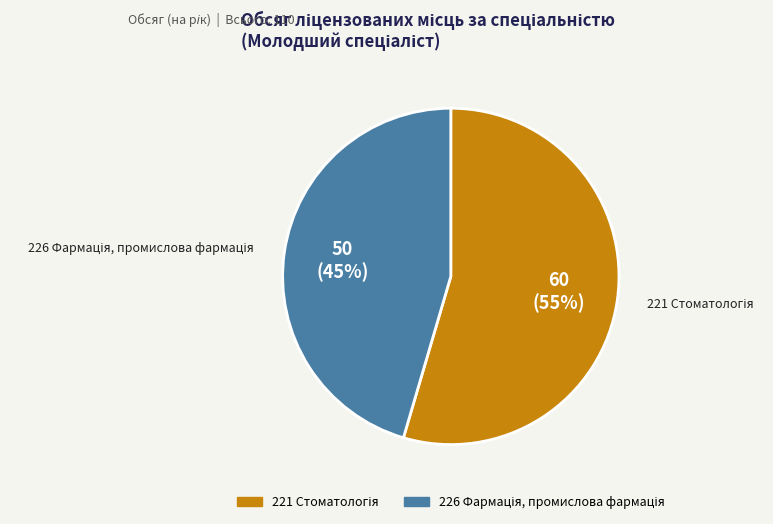

To the nearest percent, what is the average slice percentage?

50%